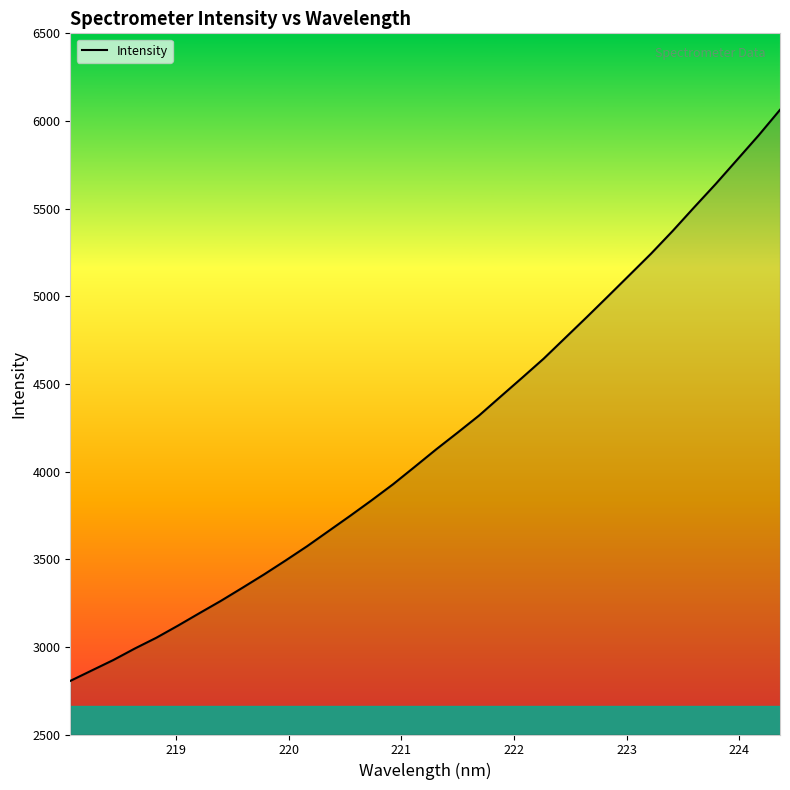

What is the minimum value shown in the chart?

2805.8